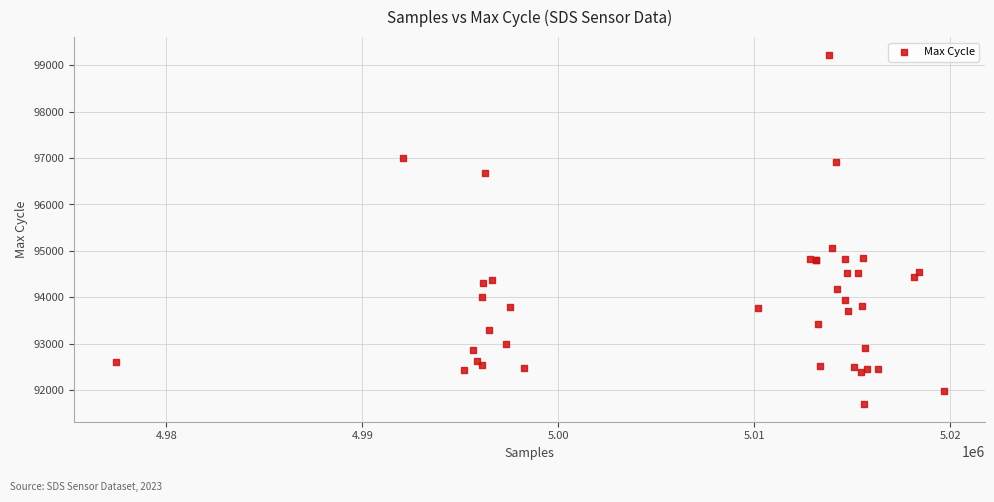

What Y value in the scatter plot is closest to 95464?

95061